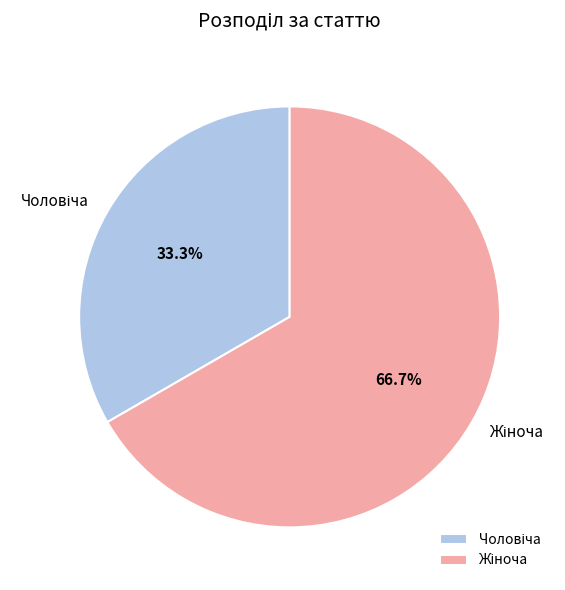

Is there any slice that represents more than half of the pie?

Yes